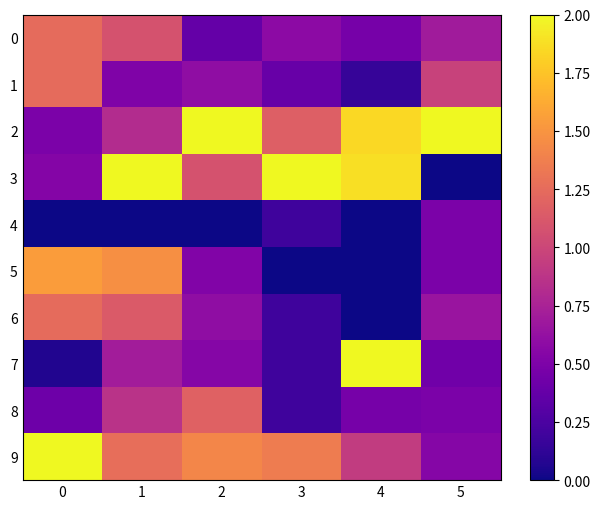

What is the maximum value shown in the chart?

2.0